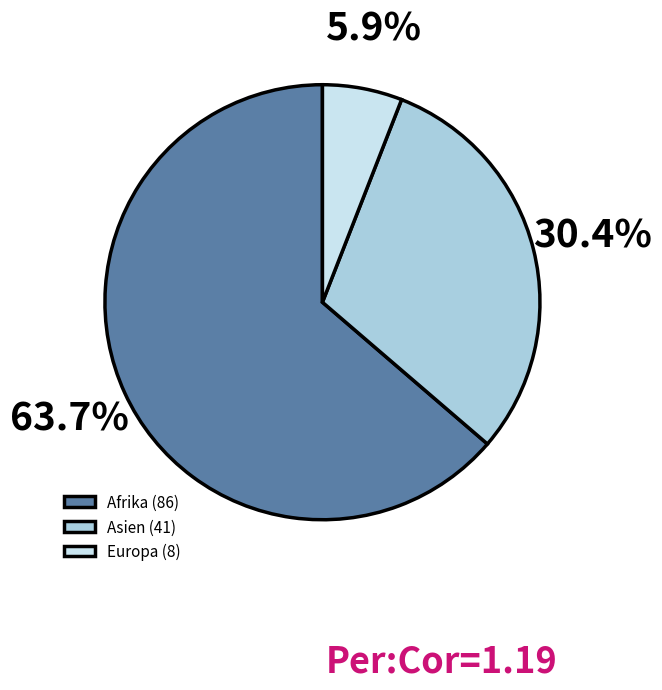

Which slice is the largest?

Afrika